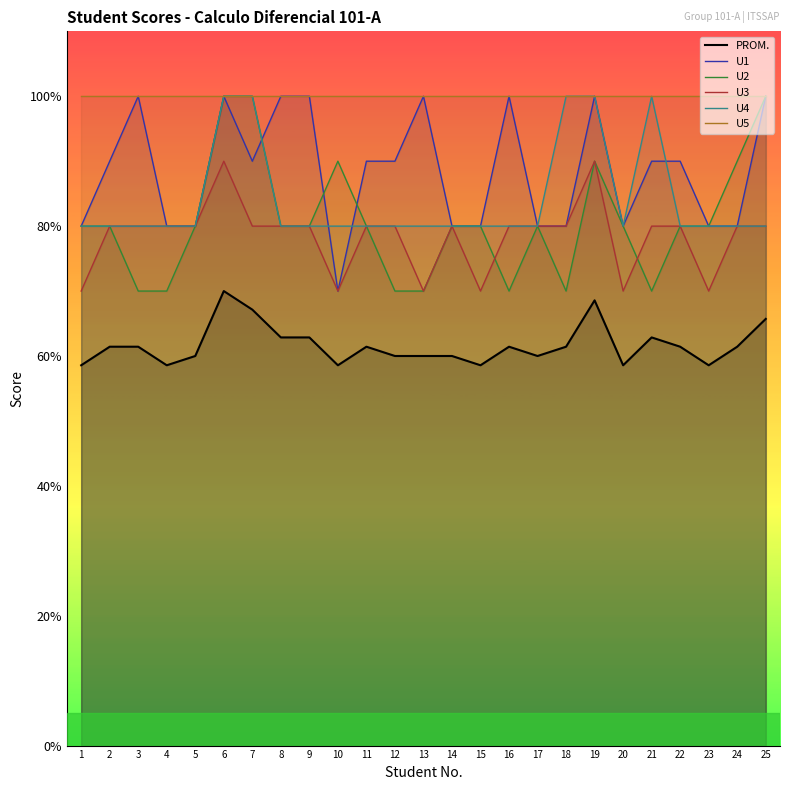

Which label corresponds to the largest value in the chart?

3